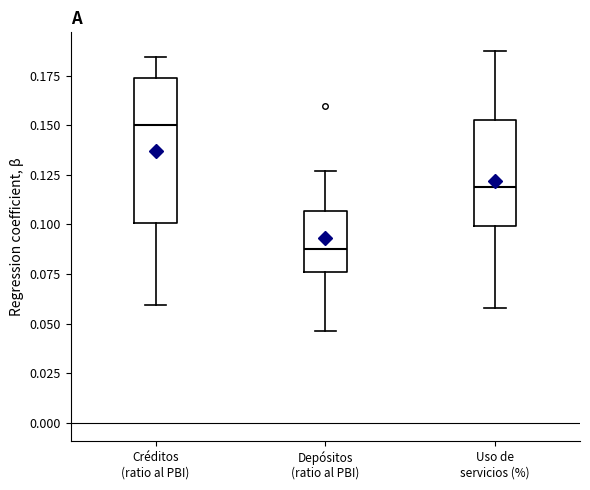

Comparing the boxes themselves (not the whiskers), which one is the tallest?

Créditos (ratio al PBI)